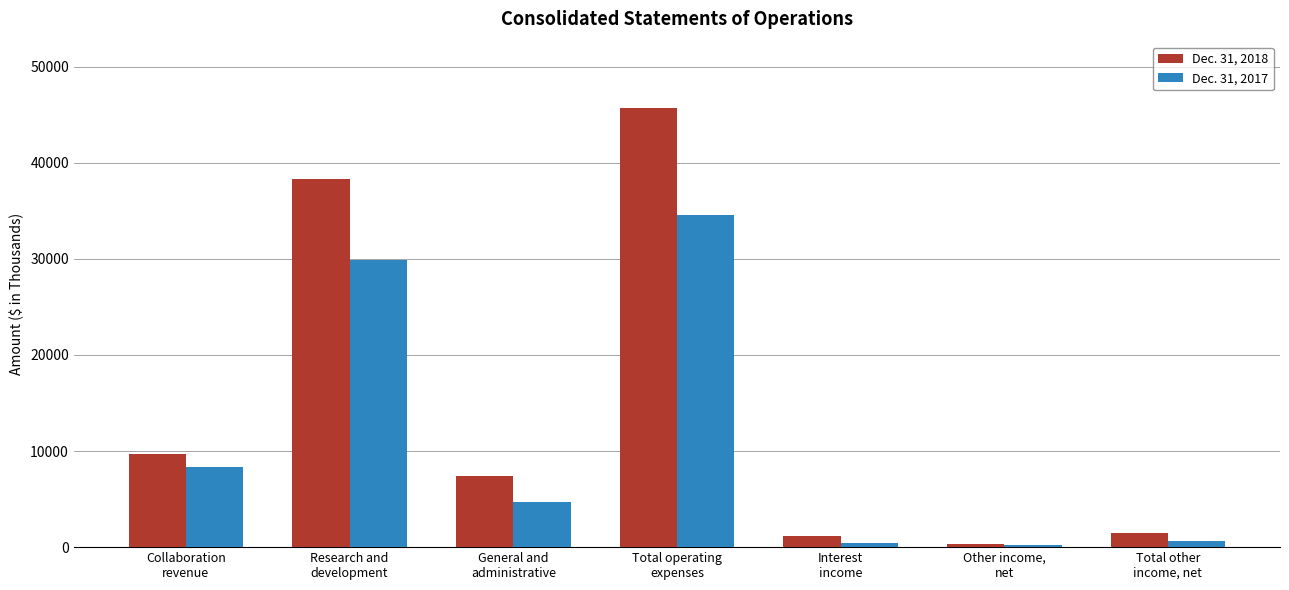

The Dec. 31, 2018 series shows 1473 at Total other
income, net. True or false?

True